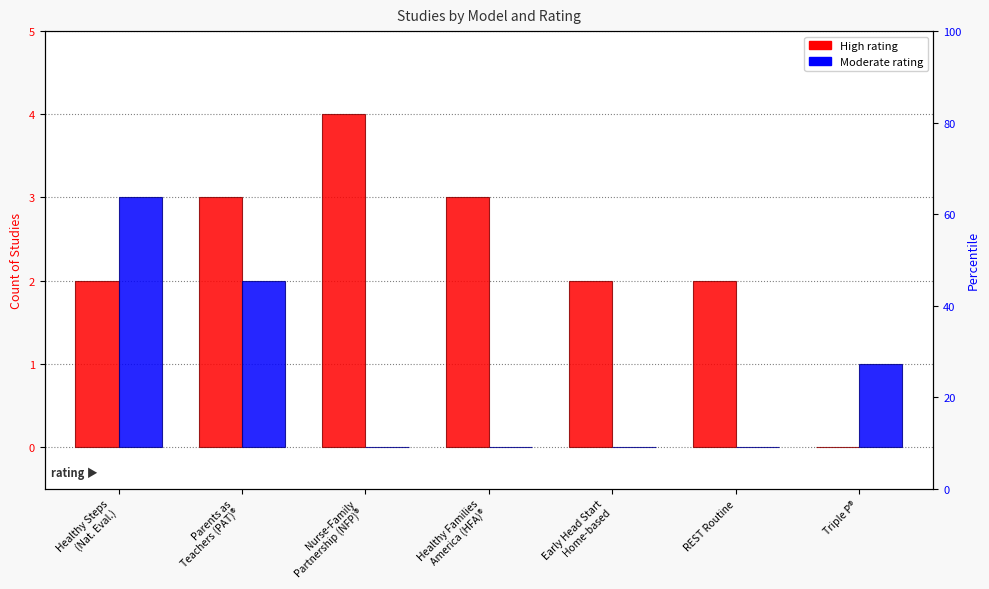

What is the difference between the Moderate values at Parents as
Teachers (PAT)® and REST Routine?

2